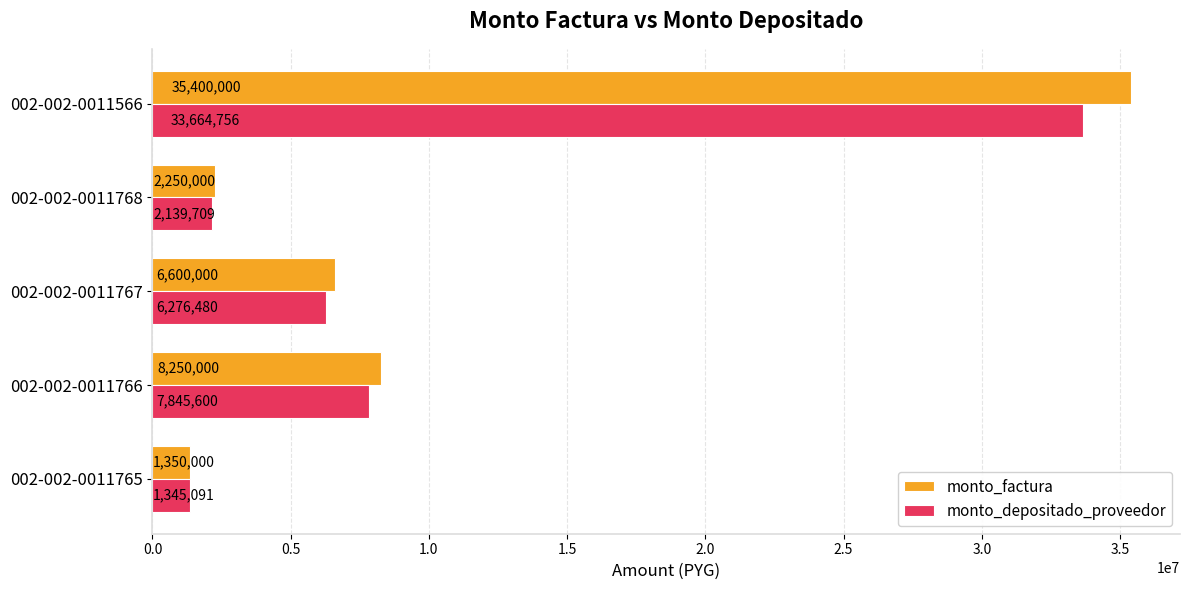

Rank the categories by monto_factura value from highest to lowest.

002-002-0011566, 002-002-0011766, 002-002-0011767, 002-002-0011768, 002-002-0011765